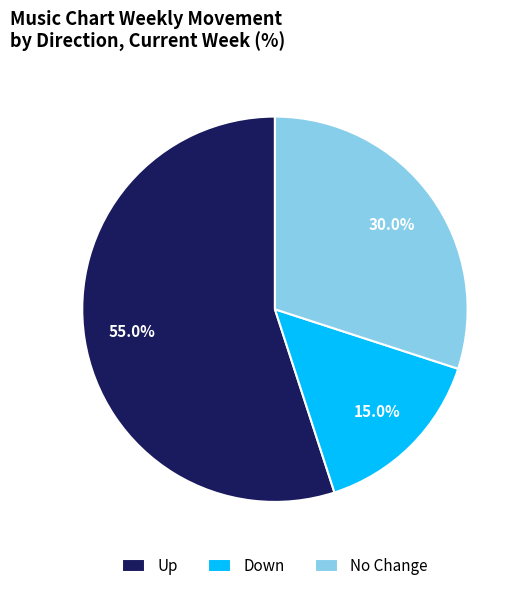

What portion of the pie excludes No Change?

70.0%